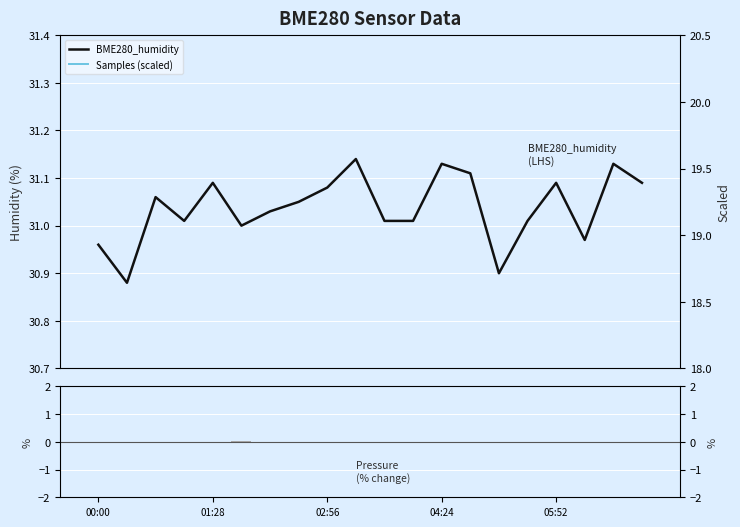

Count the number of categories in the chart.

20